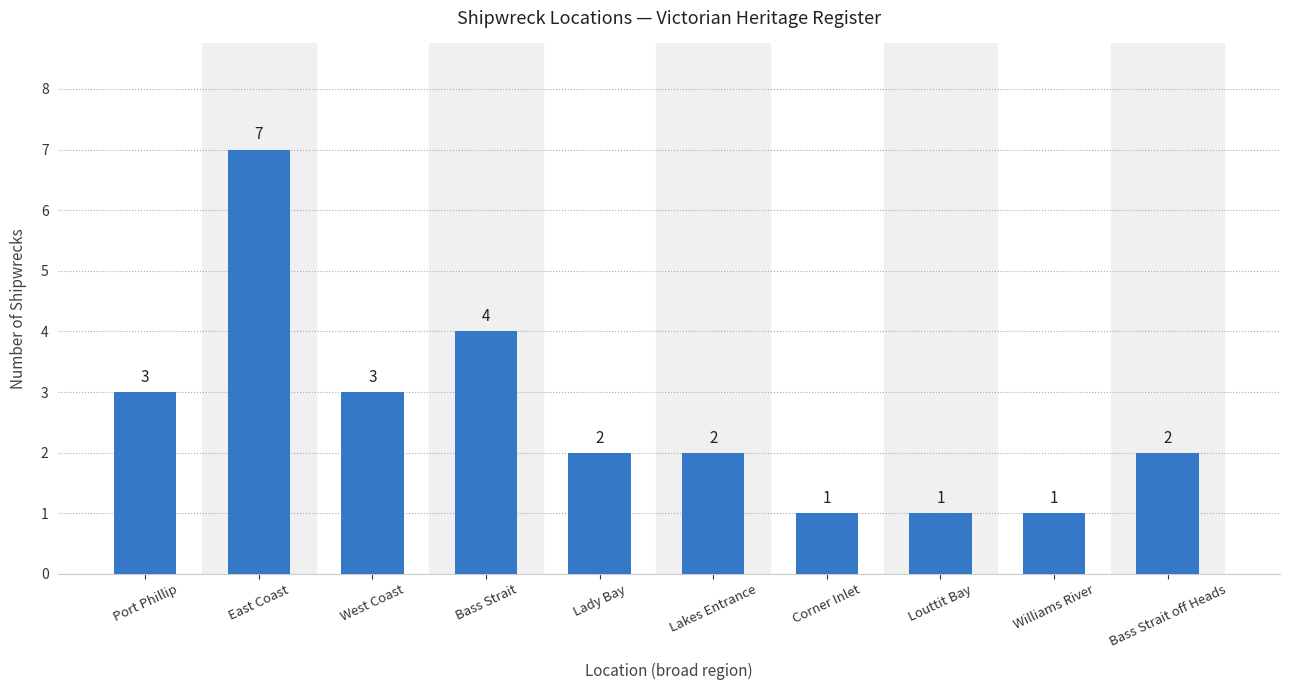

At which label is the value closest to 4?

Bass Strait